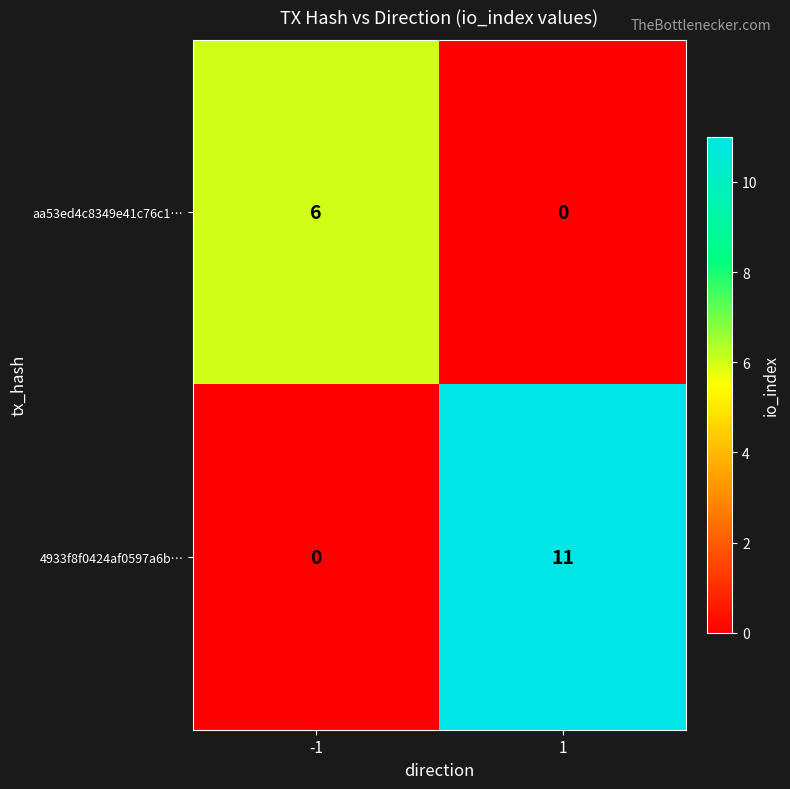

At how many categories does at least one series exceed 1?

2